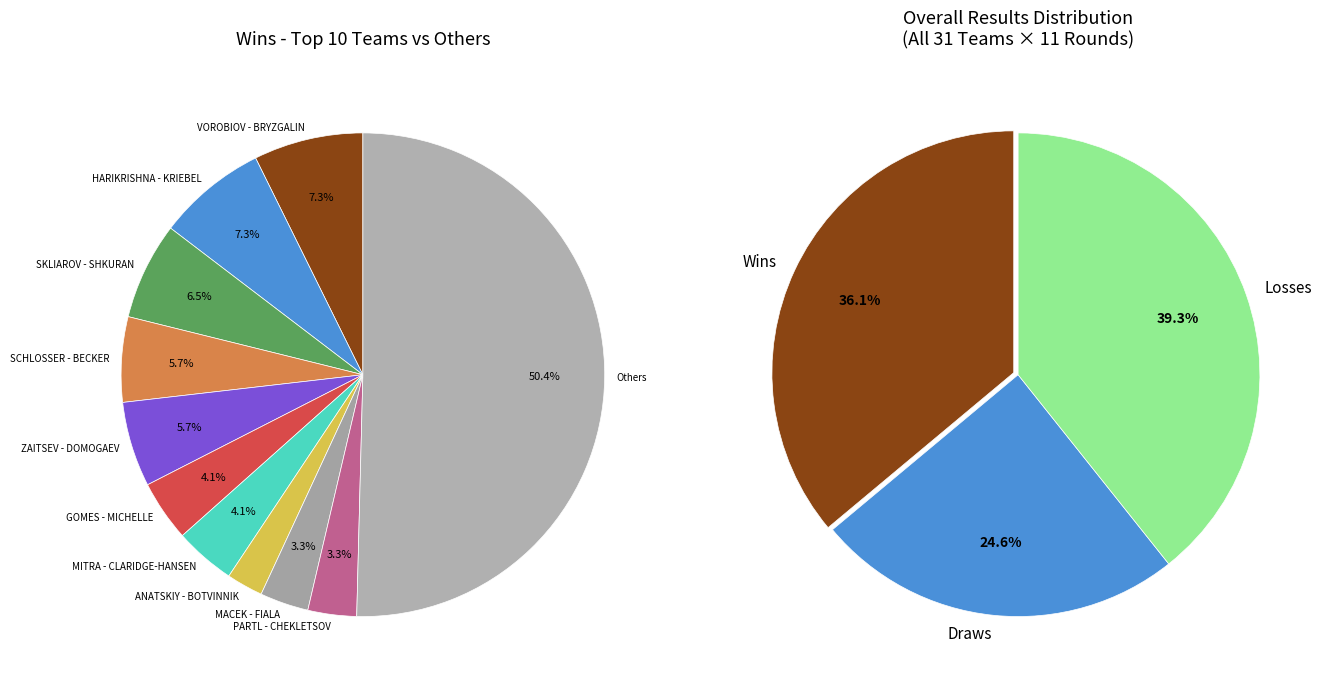

Is the sum of PLIVA - LISKA and ZDRAZIL - ZDRAZIL greater than half?

No